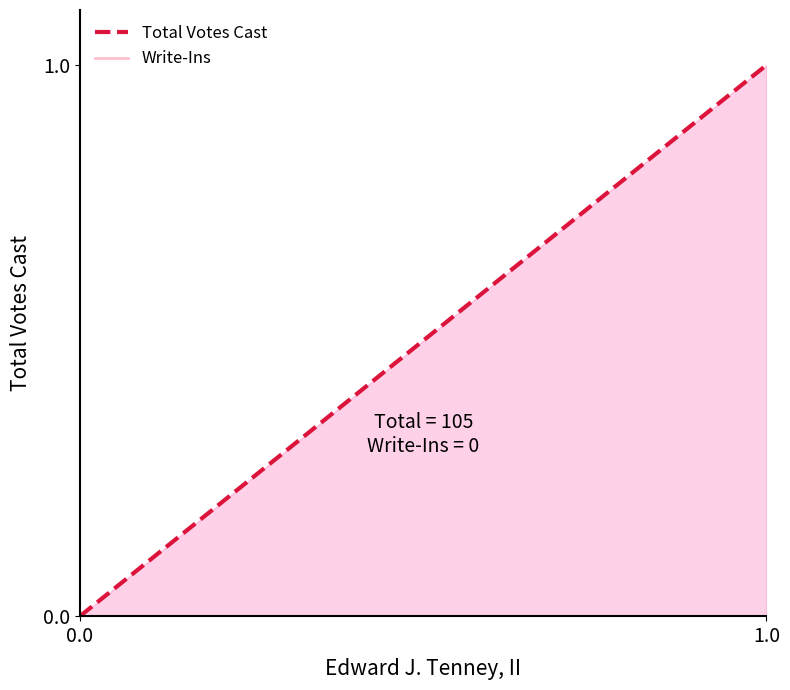

Is the value of Total Votes Cast at 2 greater than the value of Write-Ins at 4?

Yes